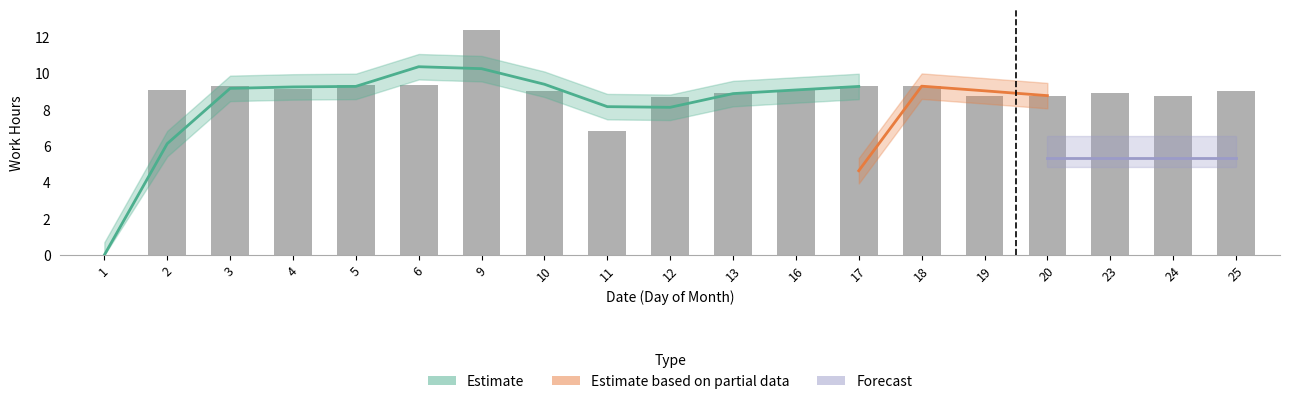

Count the number of values greater than 9.

9